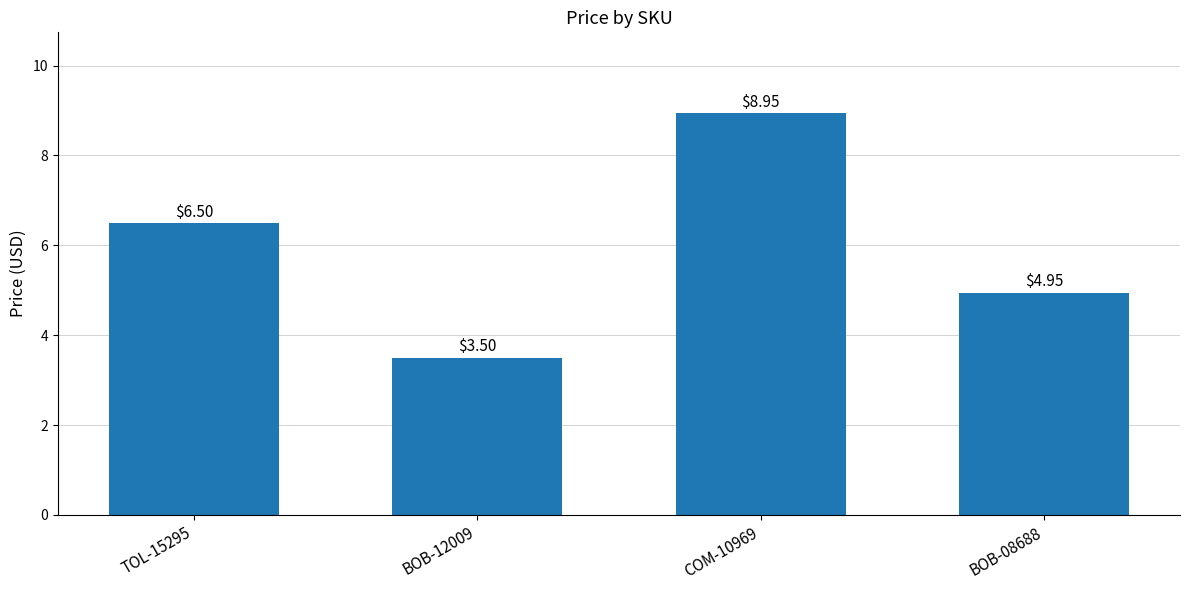

Rank the categories by value from highest to lowest.

COM-10969, TOL-15295, BOB-08688, BOB-12009